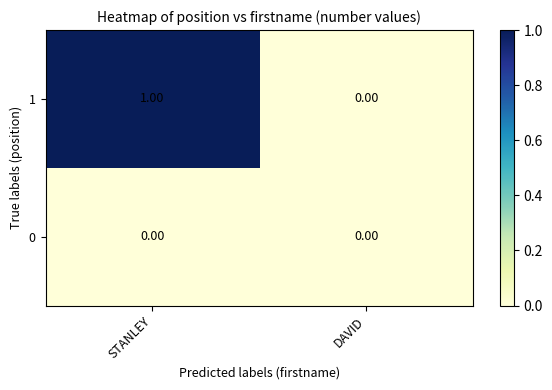

Rank the series by their average value, from lowest to highest.

0, 1